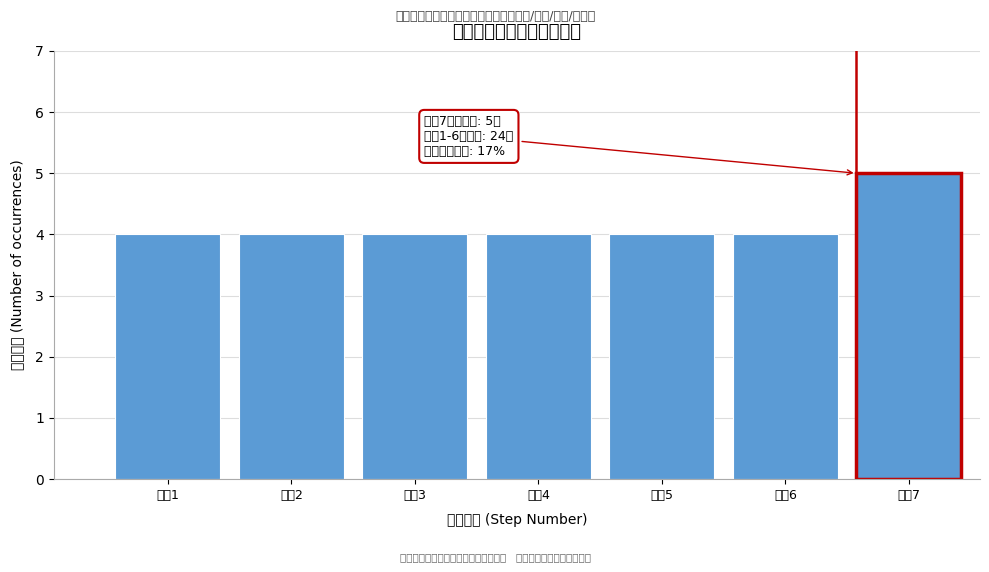

Reading right to left, what are all the values shown in this chart?

步骤7=5	步骤6=4	步骤5=4	步骤4=4	步骤3=4	步骤2=4	步骤1=4